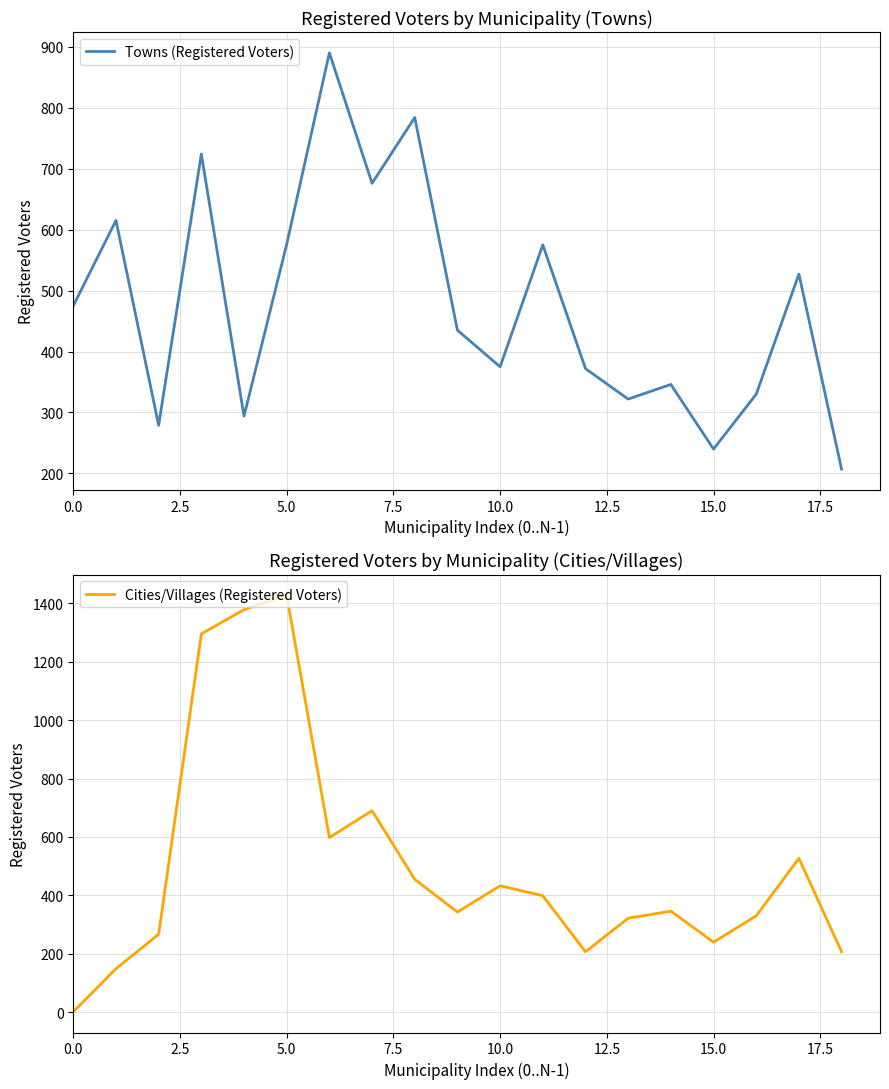

True or false: Cities/Villages (Registered Voters) has a value of 111 at 10.0.

False